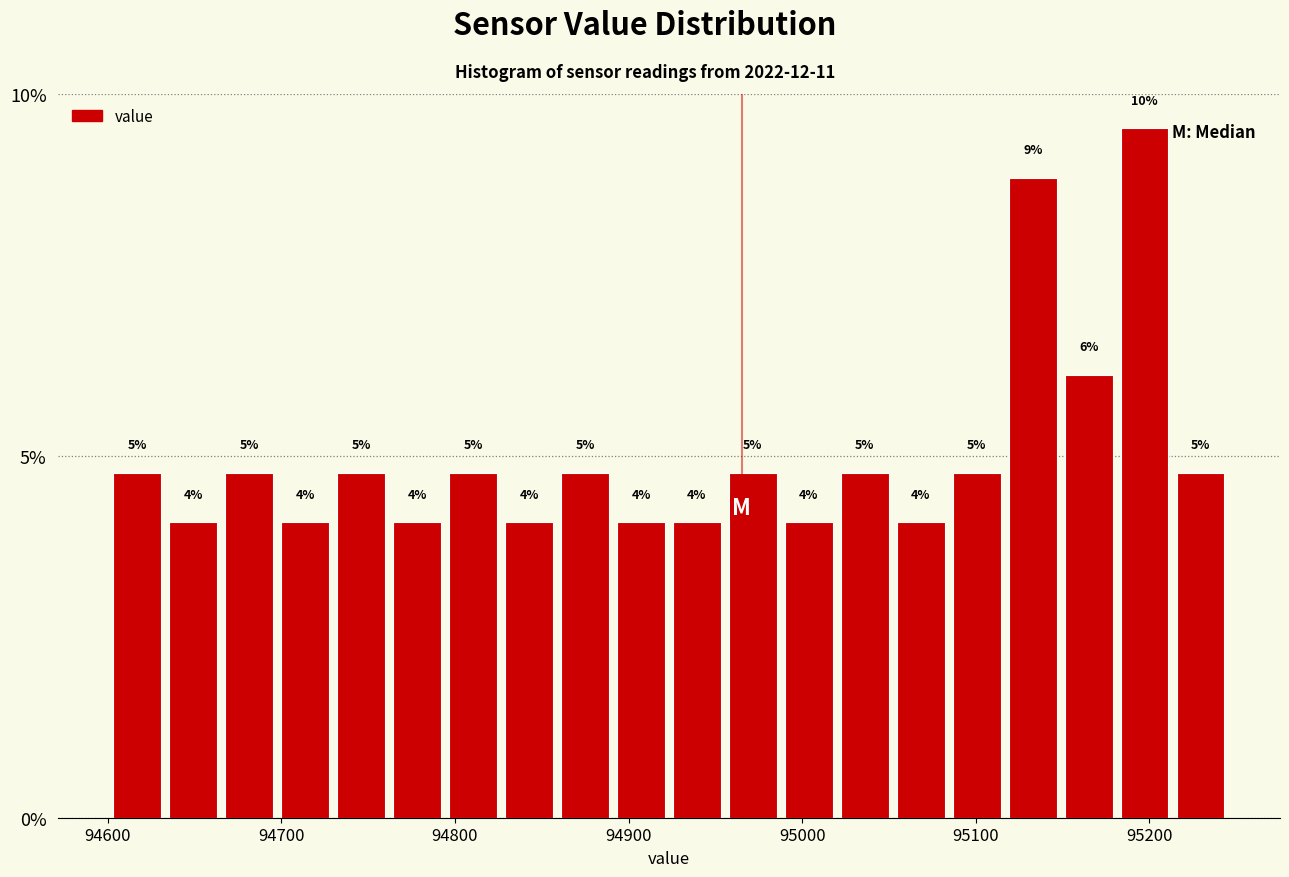

Read against the x-axis, roughly where is the centre of the tallest bar?

95200